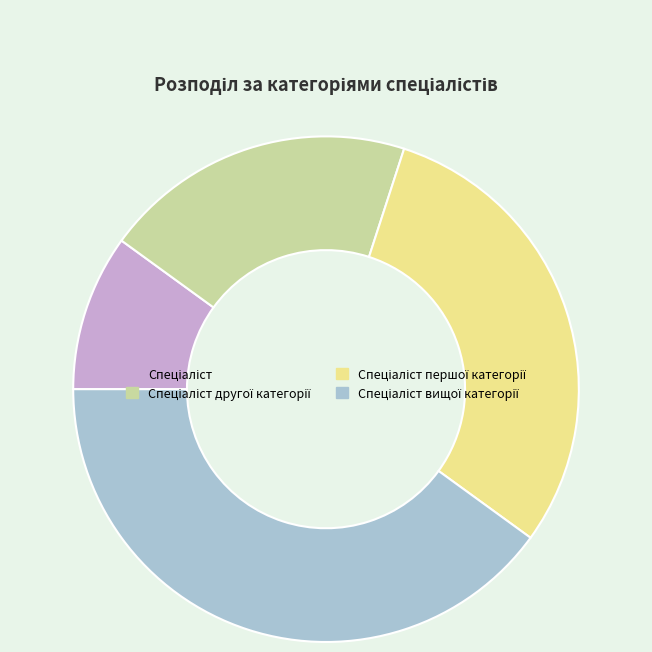

Is there any slice that represents more than half of the pie?

No